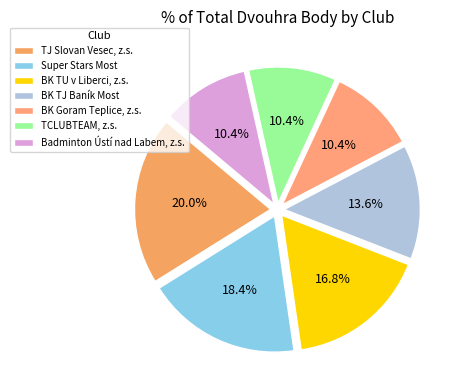

What percentage is the BK Goram Teplice, z.s. slice, to the nearest percent?

10%